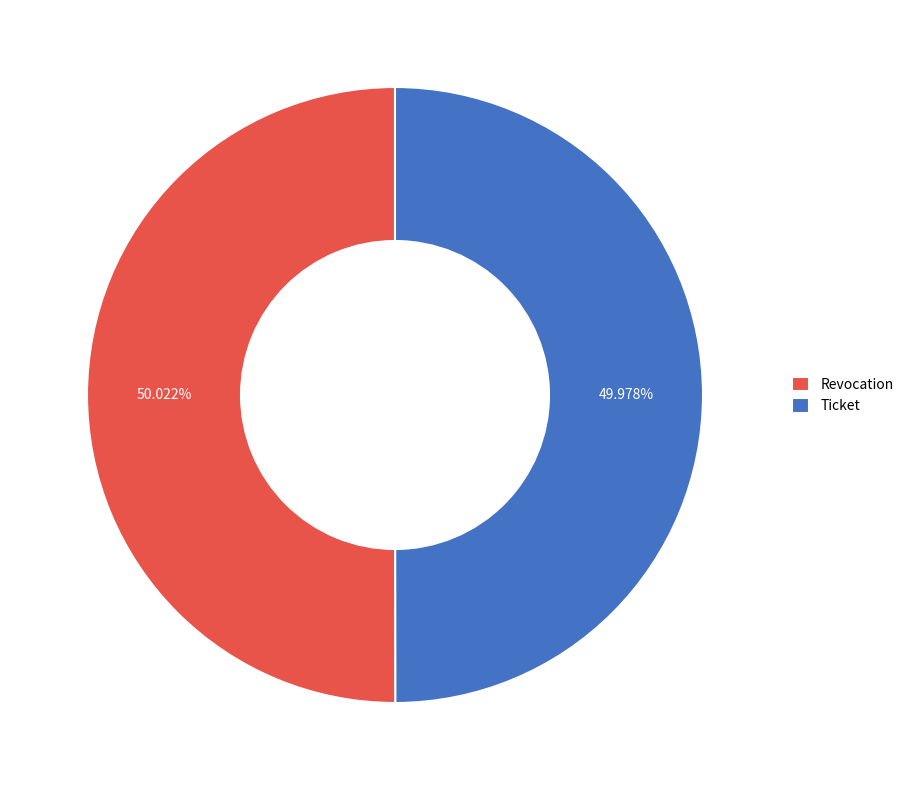

Is there a majority slice in this chart?

Yes